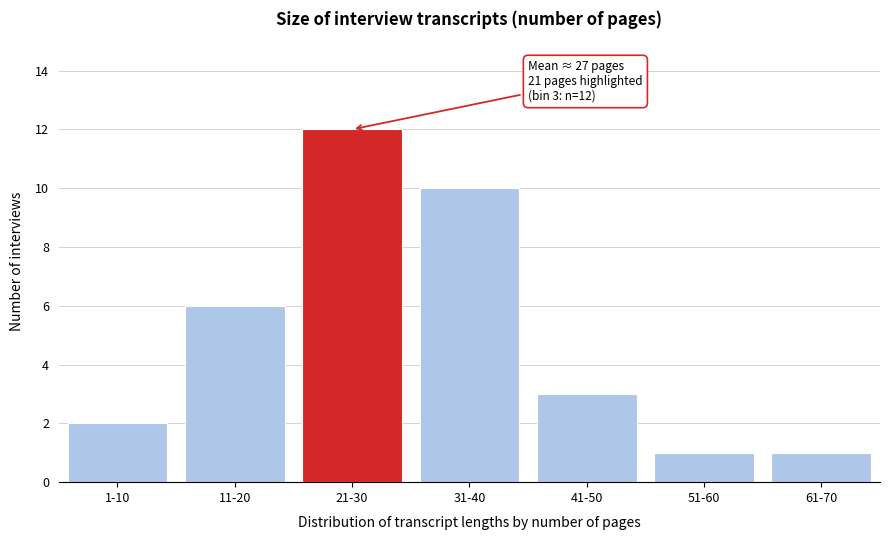

Reading left to right, transcribe all the data shown in this chart.

1-10=2	11-20=6	21-30=12	31-40=10	41-50=3	51-60=1	61-70=1